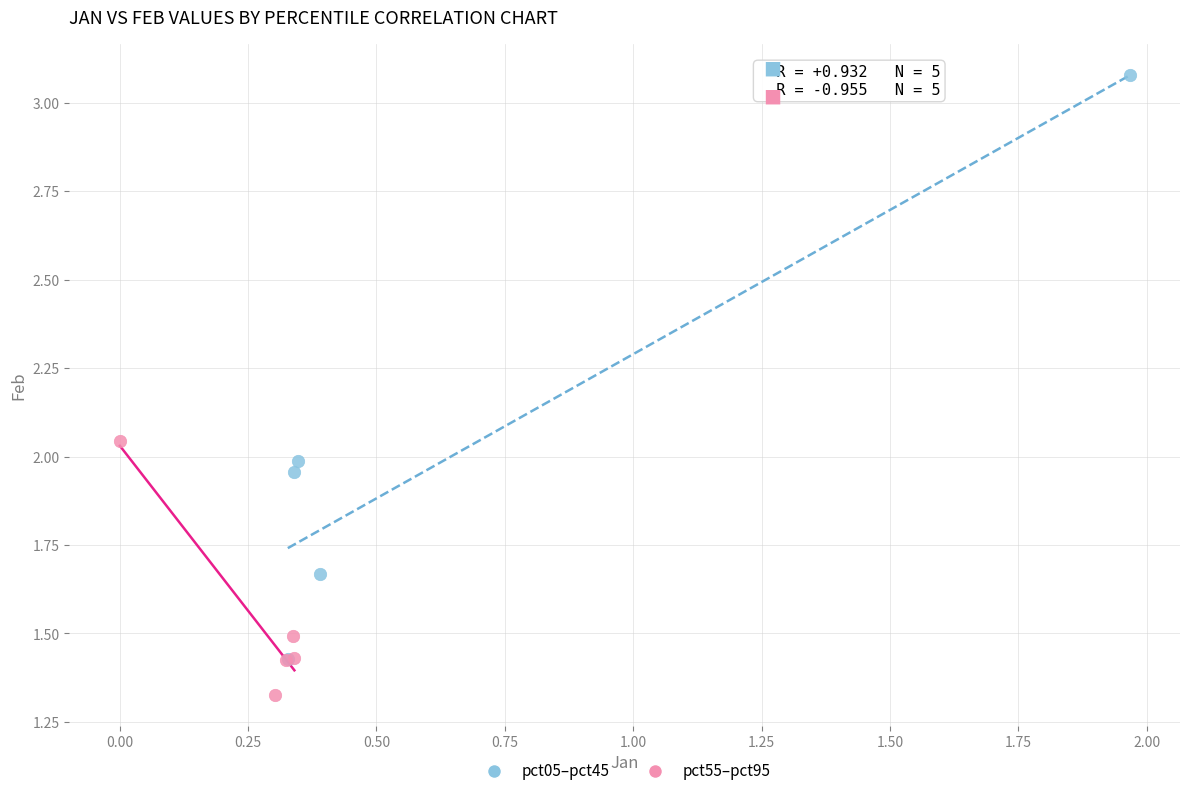

Which series has the widest spread of Y values?

pct05–pct45